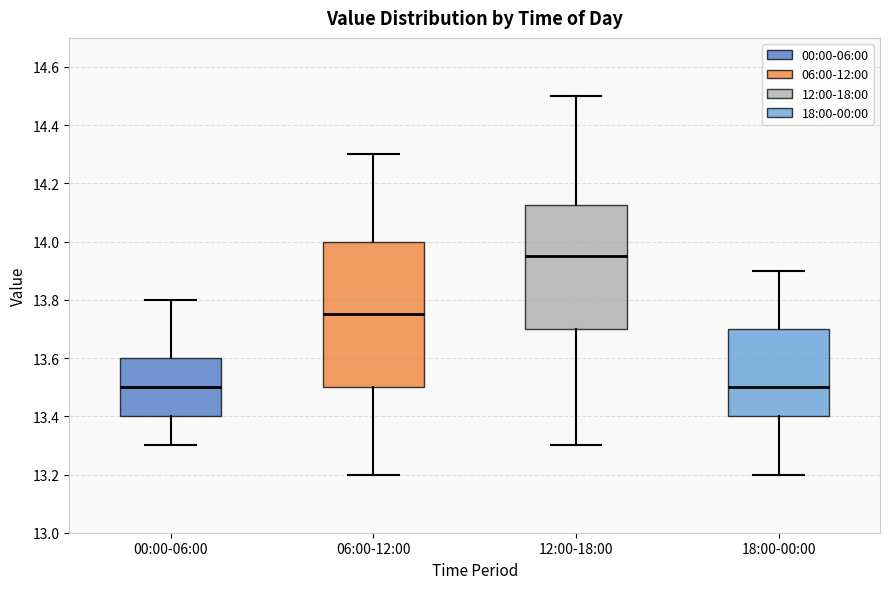

Reading left to right, read every box against the y-axis: the position of its median line, the range the box covers, and the ends of its whiskers. The values are not printed on the chart, so give them approximately, as read against the axis.

00:00-06:00: median 13.50, box 13.40 to 13.60, whiskers 13.30 to 13.80
06:00-12:00: median 13.76, box 13.50 to 14.00, whiskers 13.20 to 14.30
12:00-18:00: median 13.96, box 13.70 to 14.12, whiskers 13.30 to 14.50
18:00-00:00: median 13.50, box 13.40 to 13.70, whiskers 13.20 to 13.90